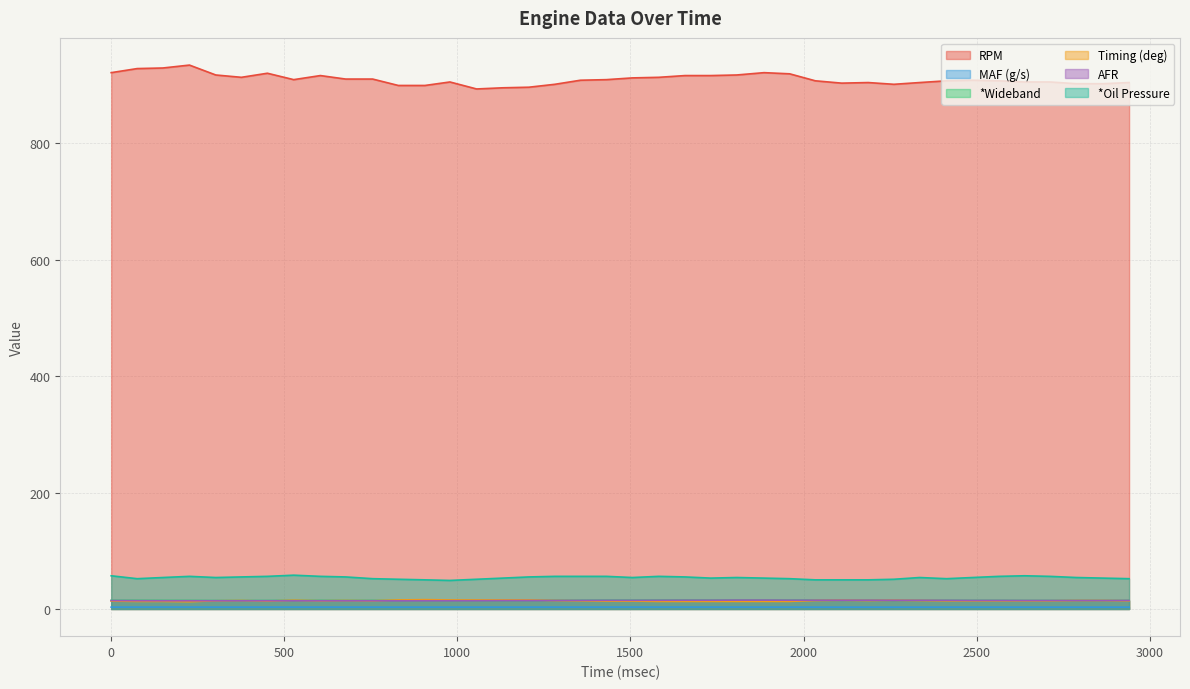

At 2034, list the series in order from smallest to largest.

MAF (g/s), Timing (deg), AFR, *Wideband, *Oil Pressure, RPM